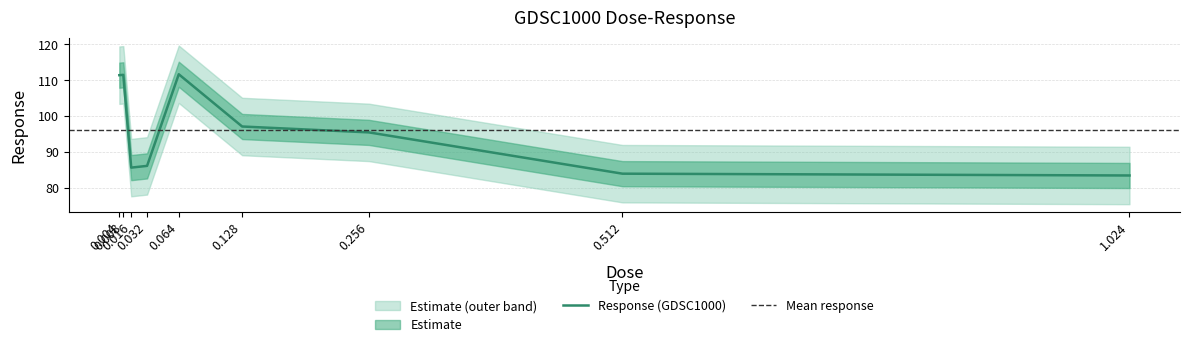

Which has a higher value, 1.024 or 0.064?

0.064